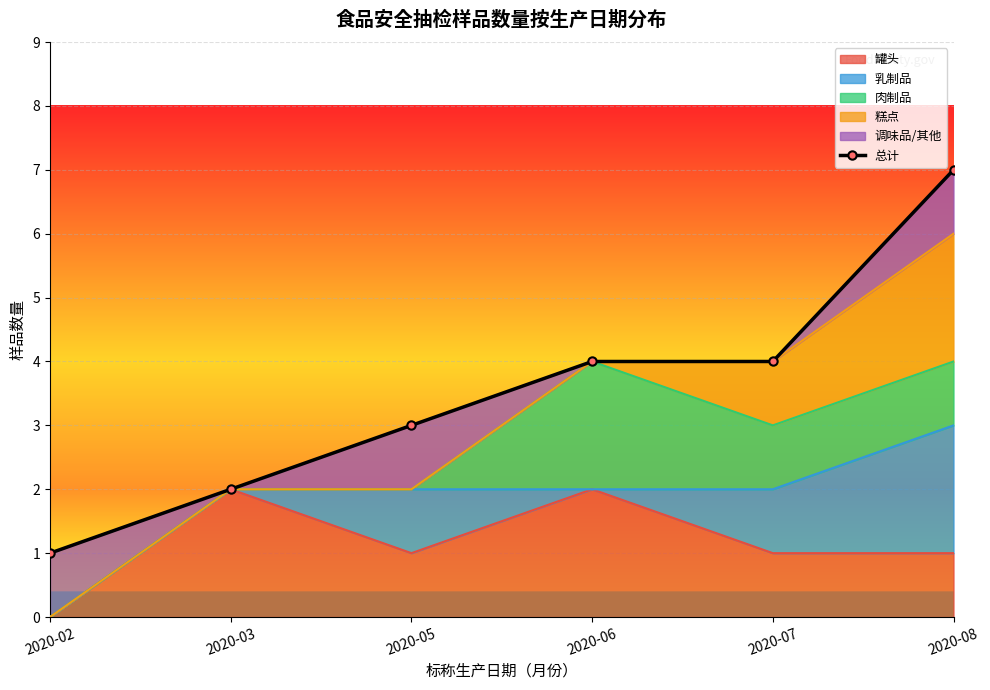

The value at 2020-06 is 4. True or false?

True